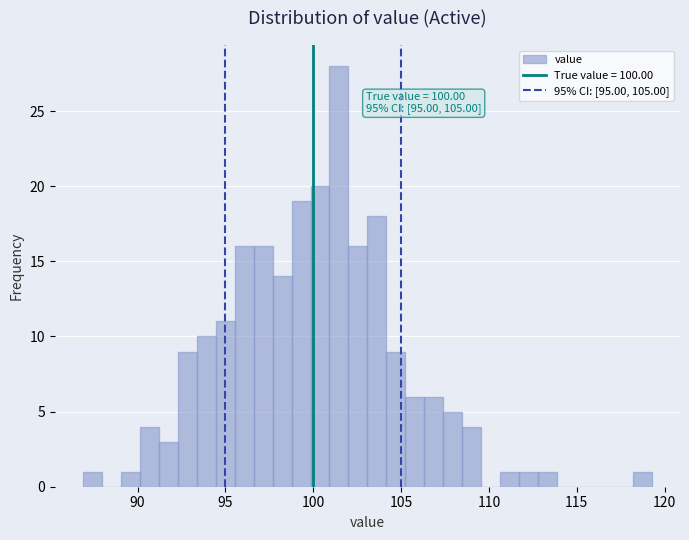

Read against the x-axis, roughly where is the centre of the tallest bar?

101.5